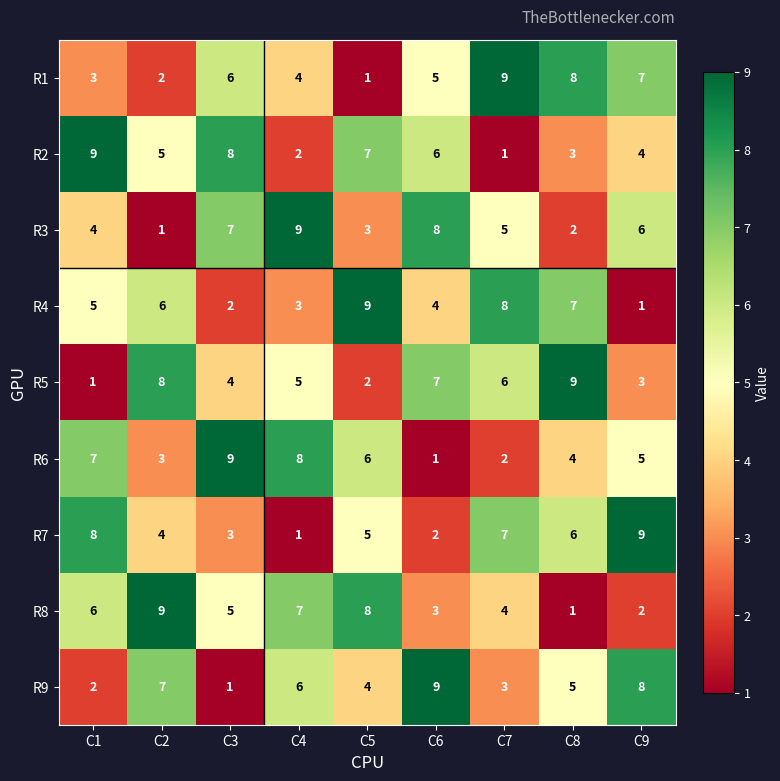

Between C2 and C7, which series saw the biggest shift?

R1